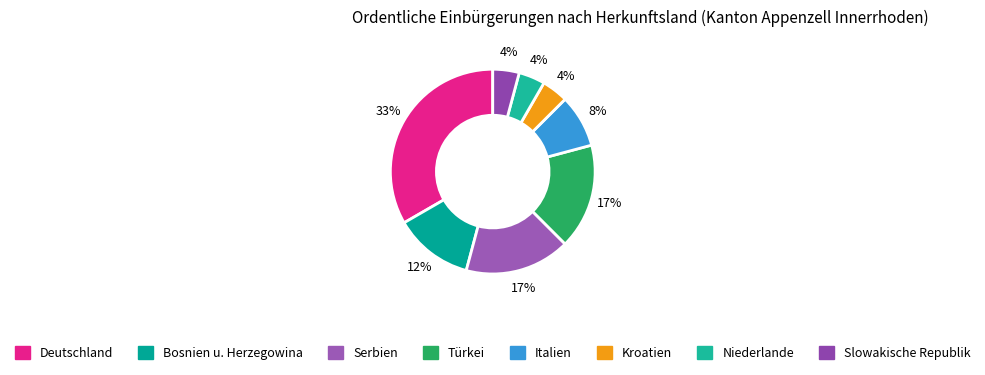

Count the number of slices in the pie.

8